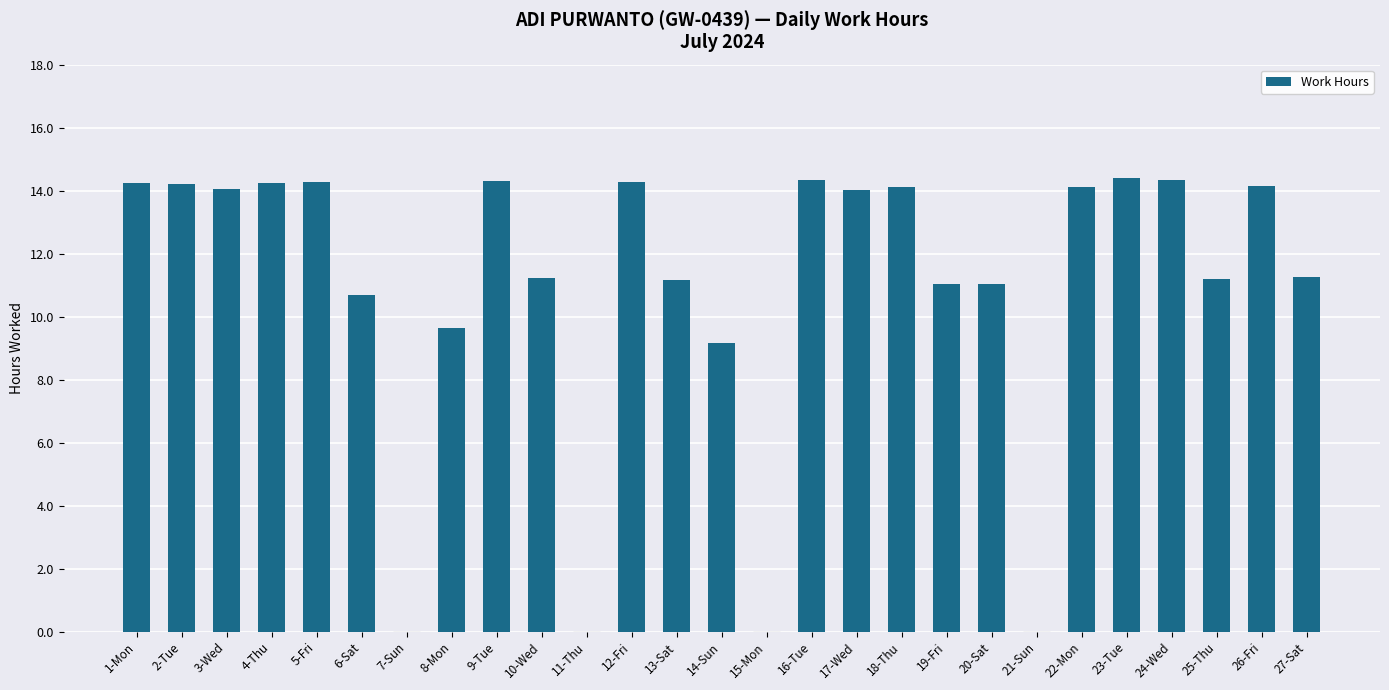

What is the sum of all values?

295.5